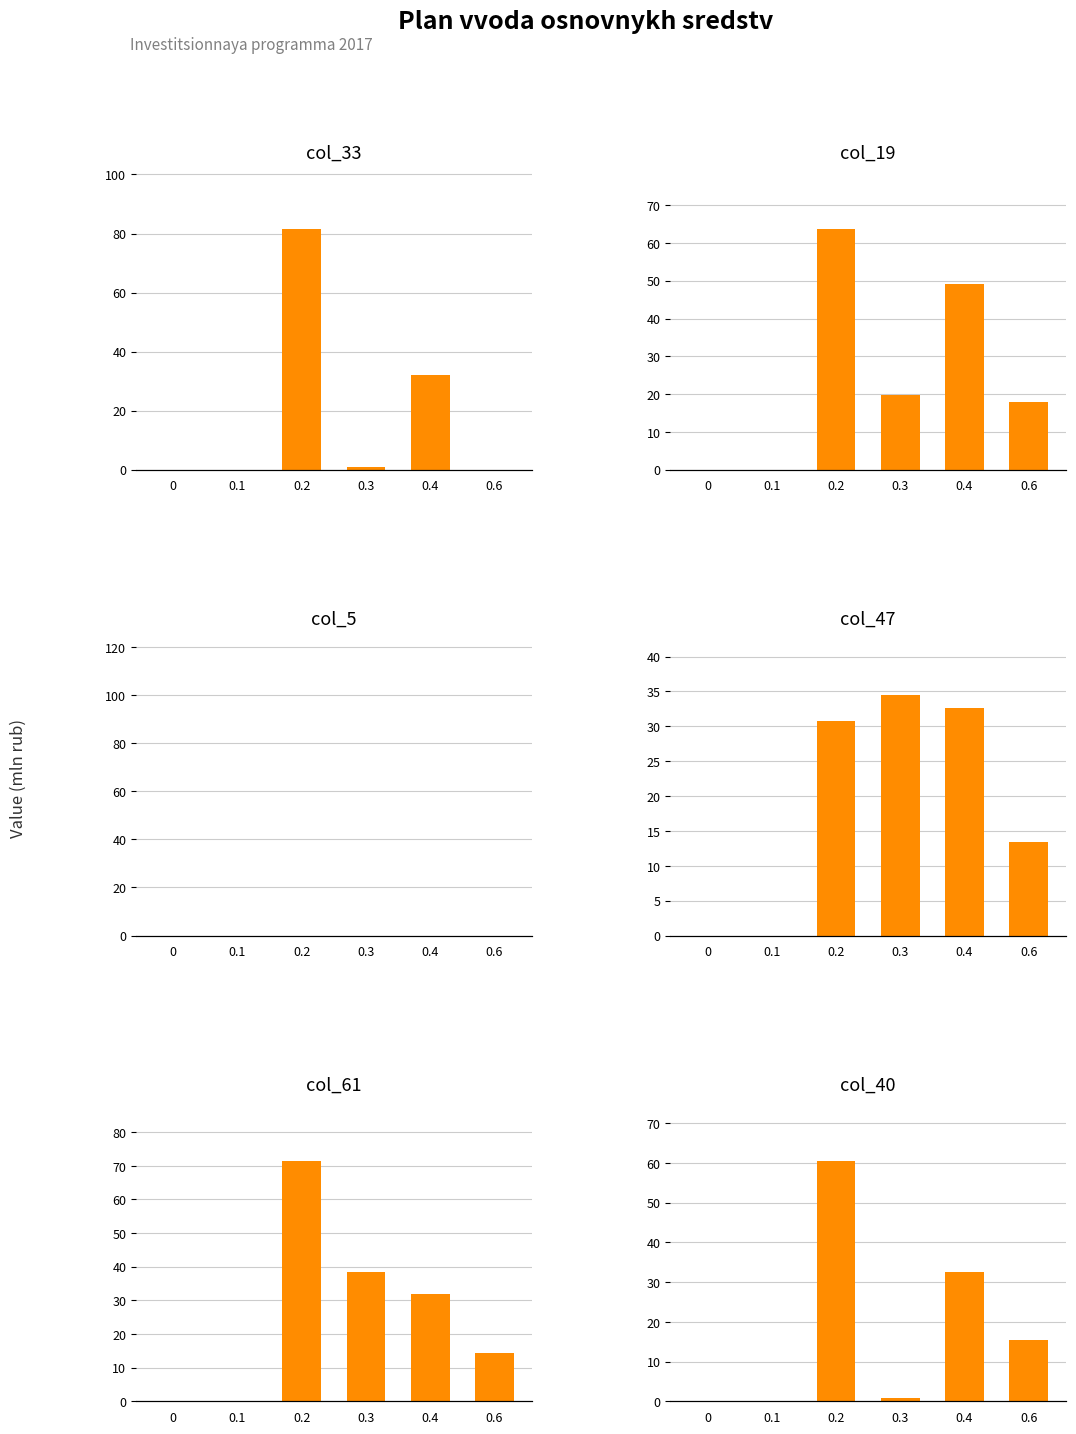

What is the label of the 3rd bar from the right?

0.3